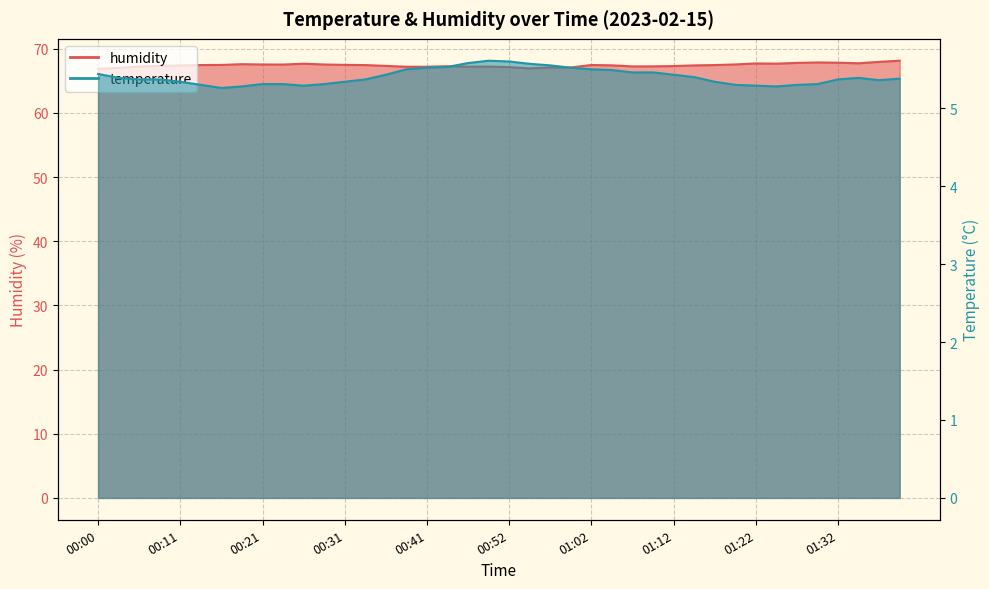

Read the humidity value at 00:03.

67.0